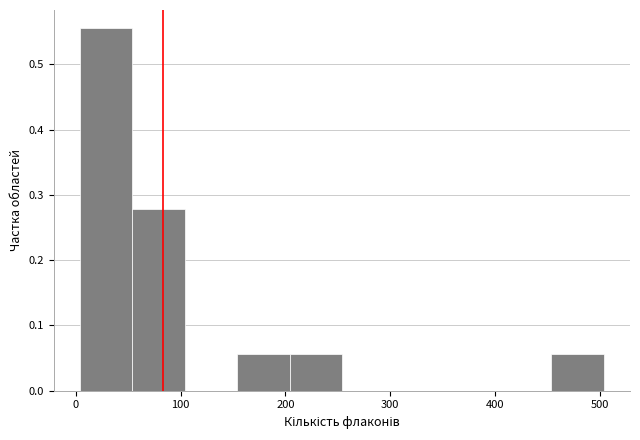

Reading left to right, transcribe this chart: for each bar, give the range it covers on the x-axis and its height. Neither the bar edges nor the heights are printed on the chart, so give them approximately, as read against the axes.

4 to 54: 0.56
54 to 104: 0.28
104 to 154: 0
154 to 204: 0.06
204 to 254: 0.06
254 to 304: 0
304 to 354: 0
354 to 404: 0
404 to 454: 0
454 to 504: 0.06